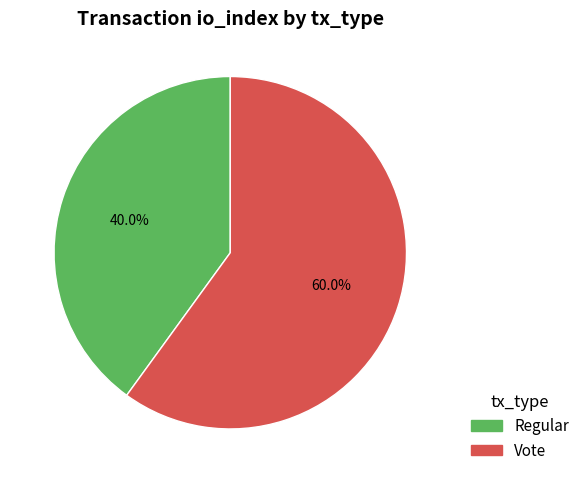

Which has a higher value, Vote or Regular?

Vote